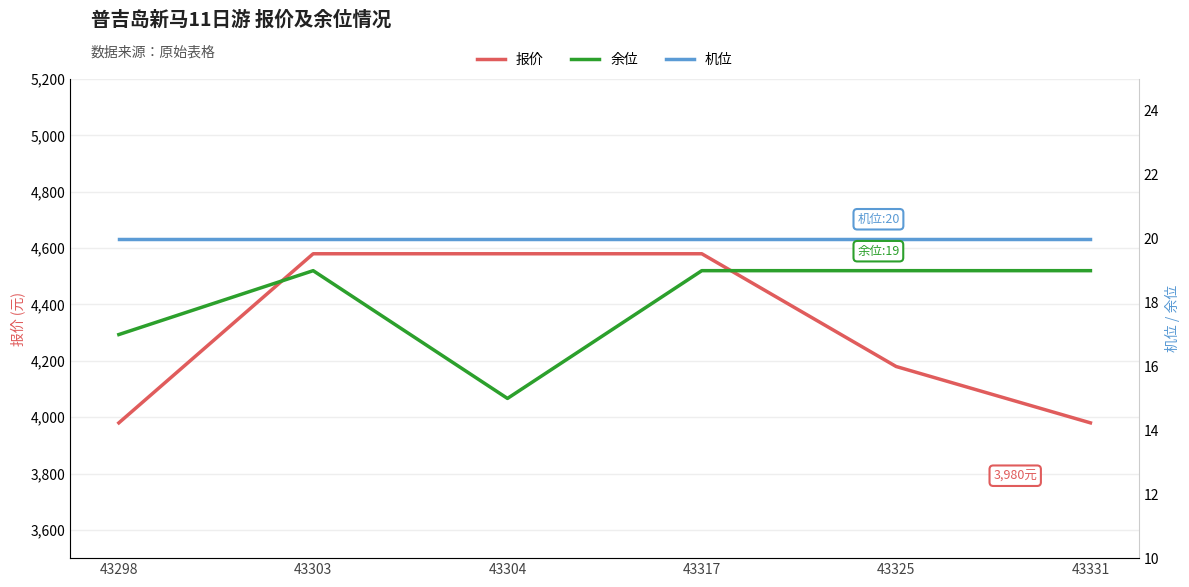

List the series in order of their peak value, highest first.

报价, 机位, 余位